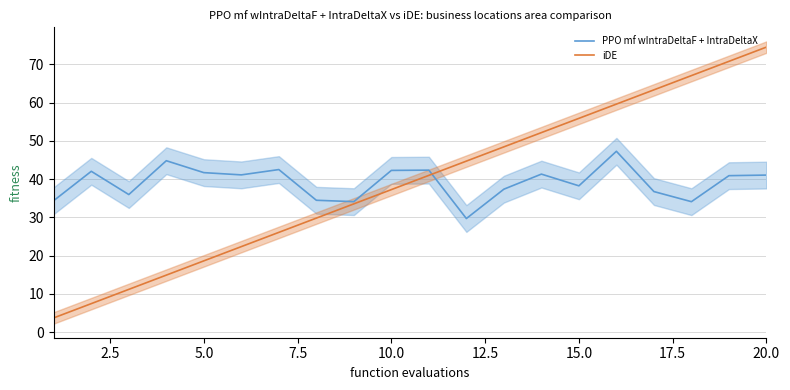

Which category has the highest value in the iDE series?

20.0